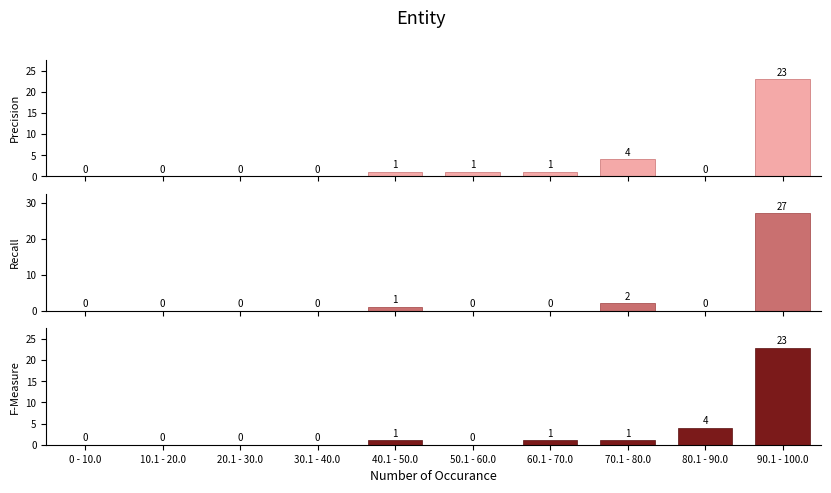

How many data points in Precision are less than 1?

5